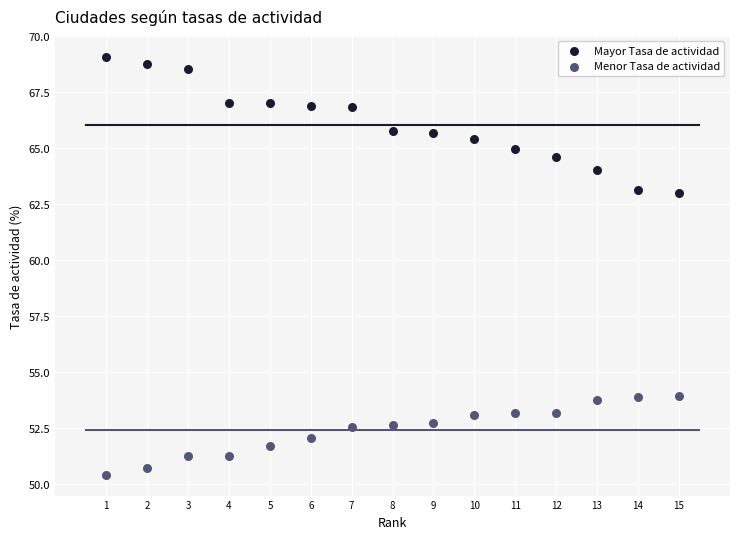

Which series reaches the maximum Y coordinate?

Mayor Tasa de actividad